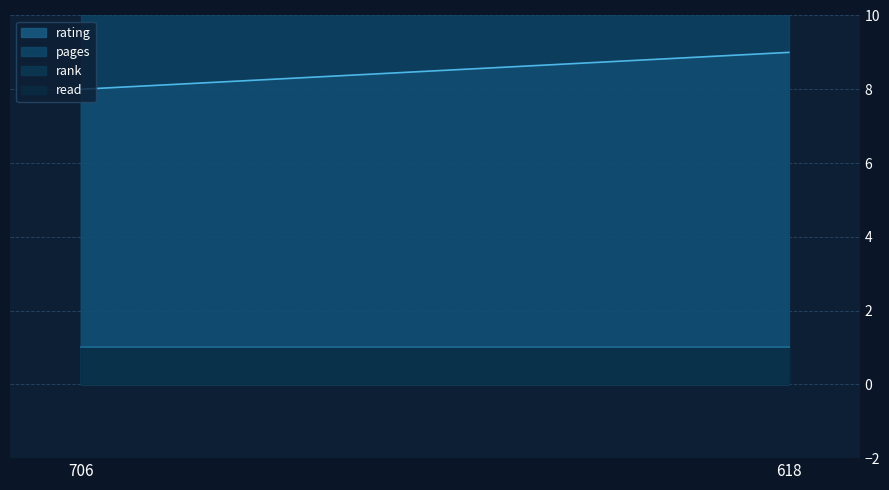

What is the value of the rank point at the 2nd from the left?

1